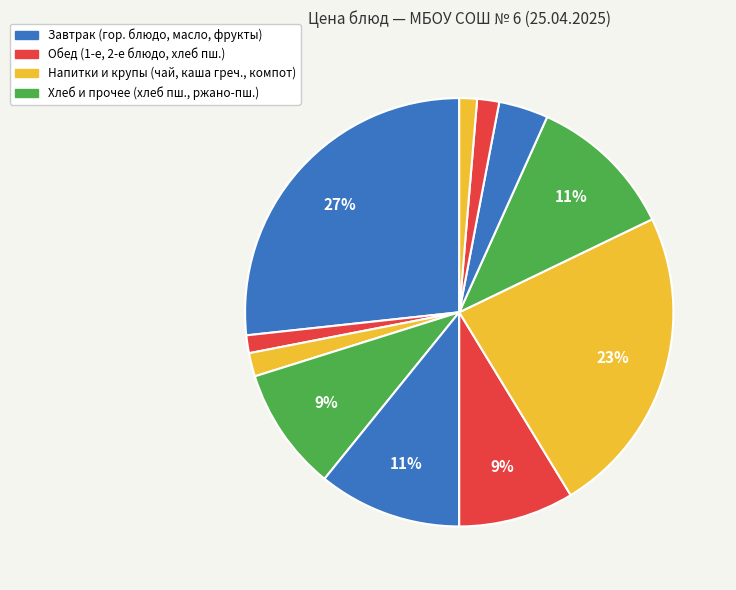

To the nearest percent, what is the average slice percentage?

9%